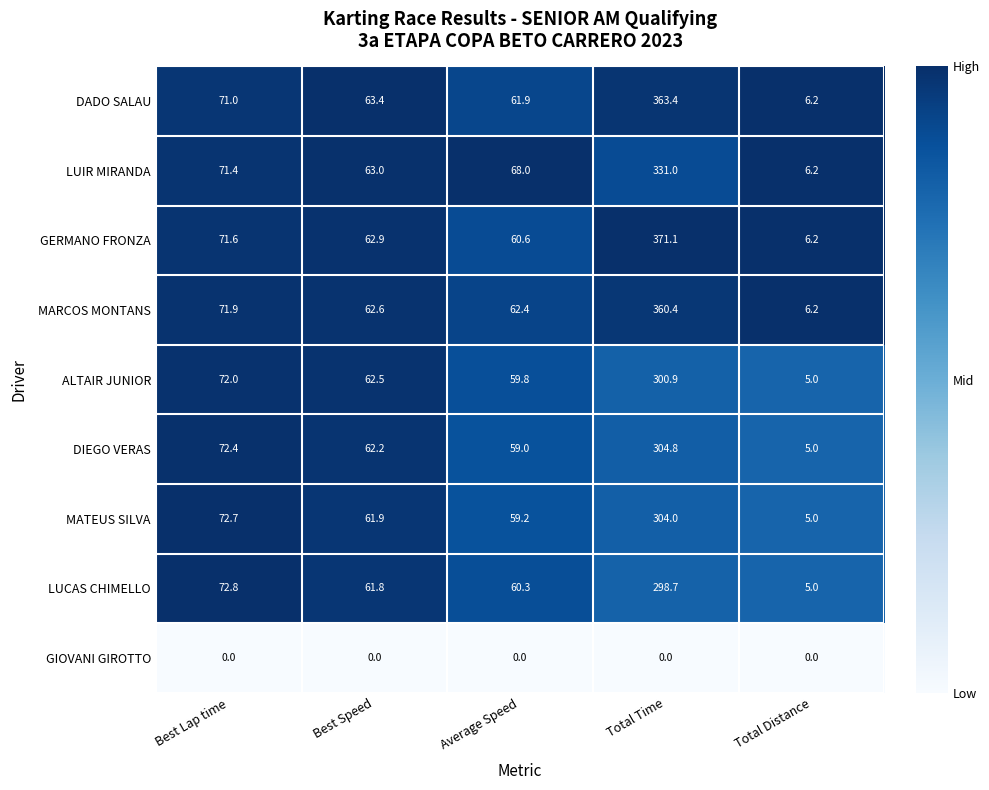

At which category is the sum across all series the highest?

Total Time